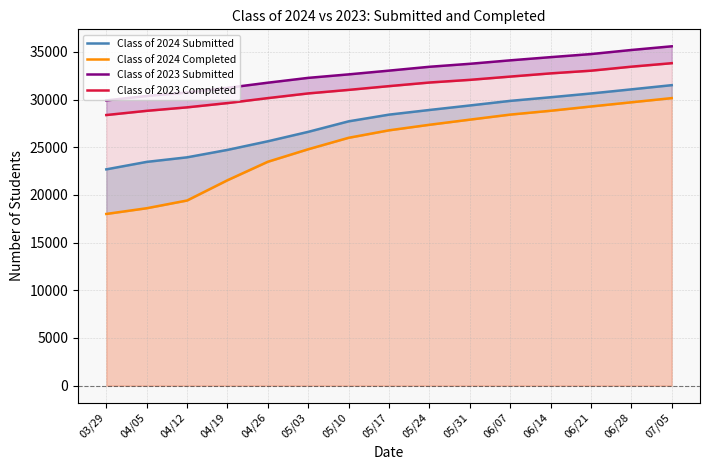

What is the label of the 7th point from the right?

05/24